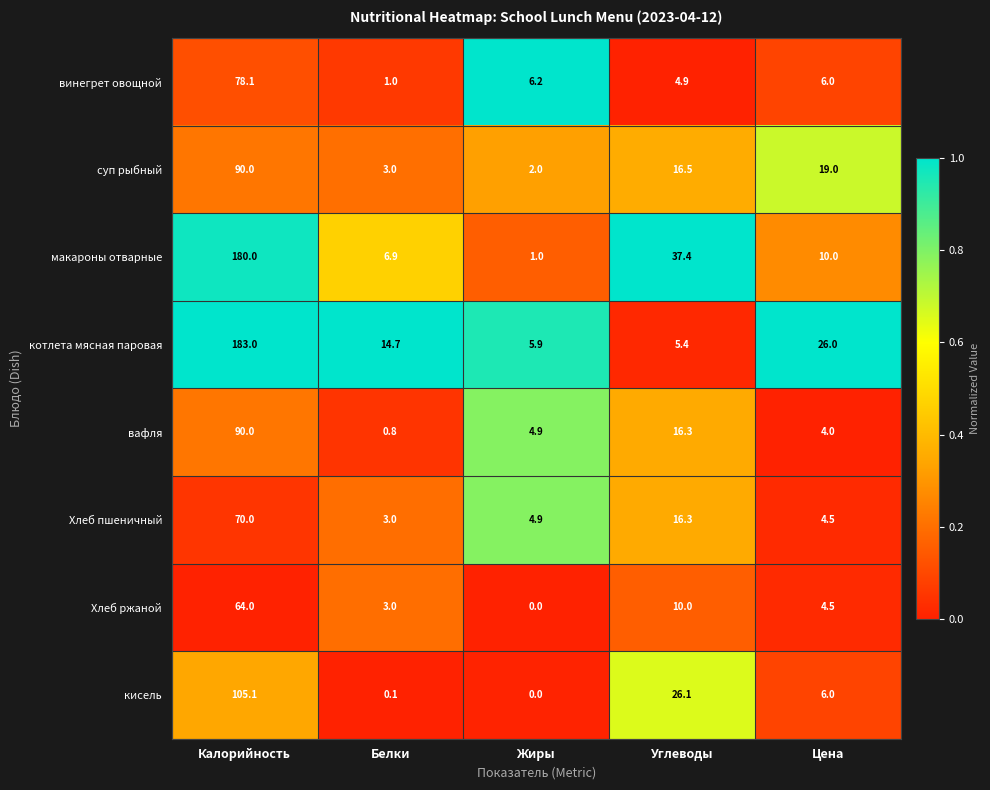

What is the sum of all Хлеб ржаной values?

81.5